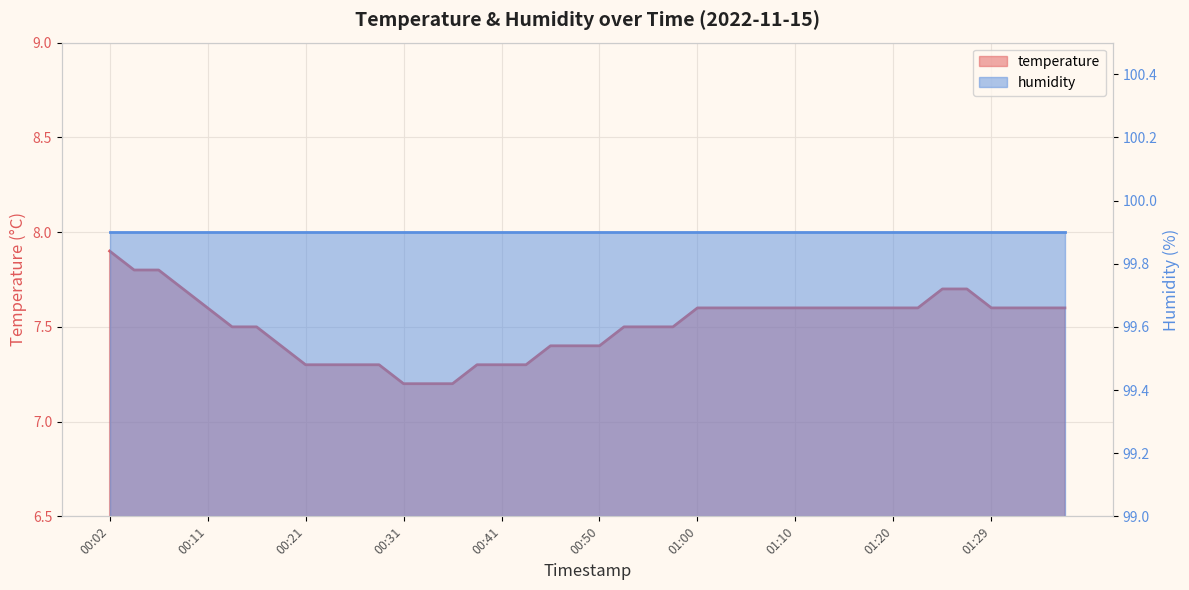

Reading left to right, list all the values displayed in this chart.

00:02=7.9	00:04=7.8	00:06=7.8	00:09=7.7	00:11=7.6	00:14=7.5	00:16=7.5	00:19=7.4	00:21=7.3	00:24=7.3	00:26=7.3	00:28=7.3	00:31=7.2	00:33=7.2	00:36=7.2	00:38=7.3	00:41=7.3	00:43=7.3	00:45=7.4	00:48=7.4	00:50=7.4	00:53=7.5	00:55=7.5	00:58=7.5	01:00=7.6	01:03=7.6	01:05=7.6	01:07=7.6	01:10=7.6	01:12=7.6	01:15=7.6	01:17=7.6	01:20=7.6	01:22=7.6	01:24=7.7	01:27=7.7	01:29=7.6	01:32=7.6	01:34=7.6	01:37=7.6